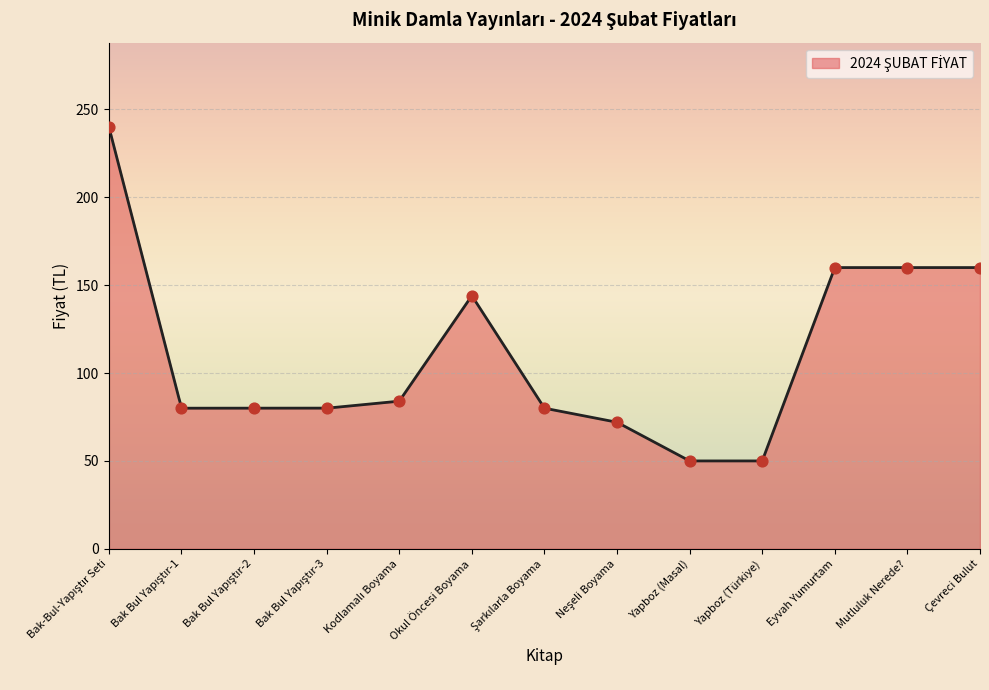

Between Okul Öncesi Boyama and Yapboz (Masal), which is larger?

Okul Öncesi Boyama